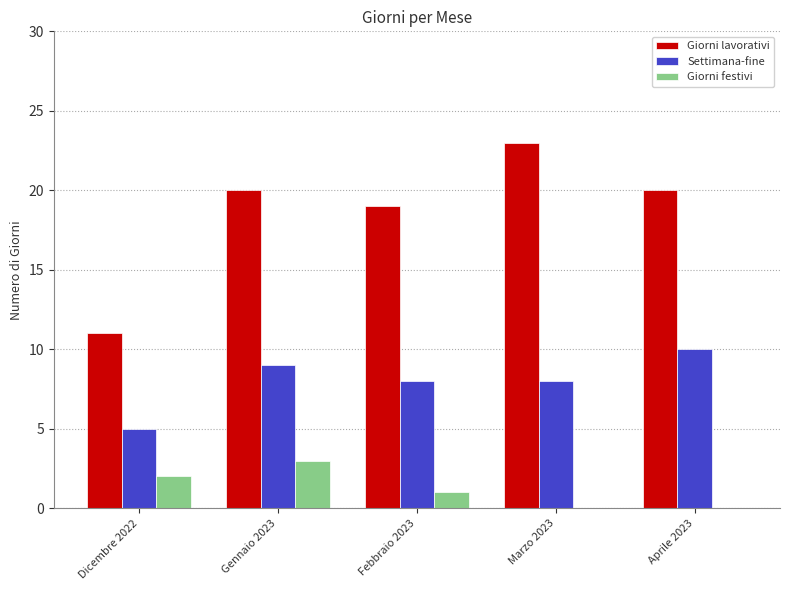

What is the sum of all Settimana-fine values?

40